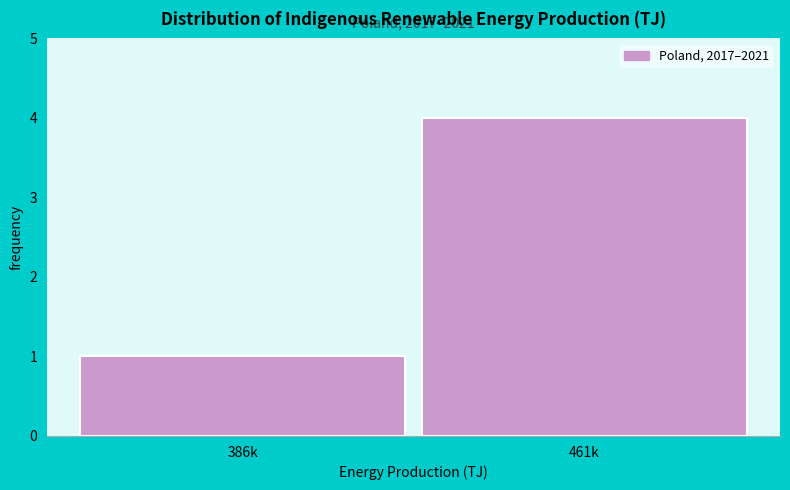

Reading right to left, extract all data points from this chart.

461k=4	386k=1